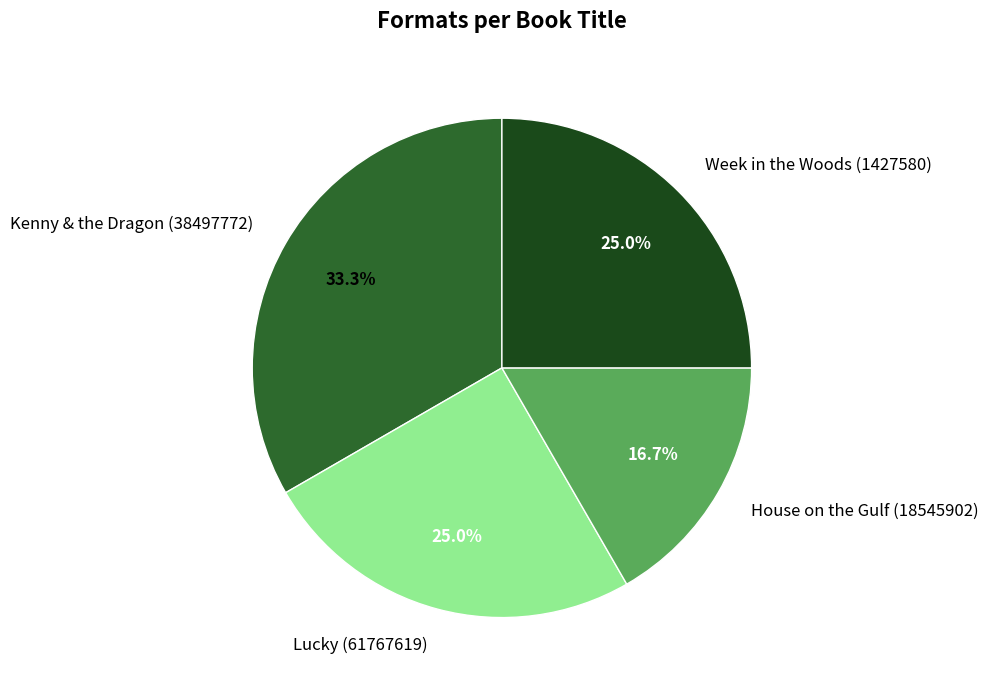

Approximately how many times larger is the value at Kenny & the Dragon (38497772) compared to Lucky (61767619)?

1.3